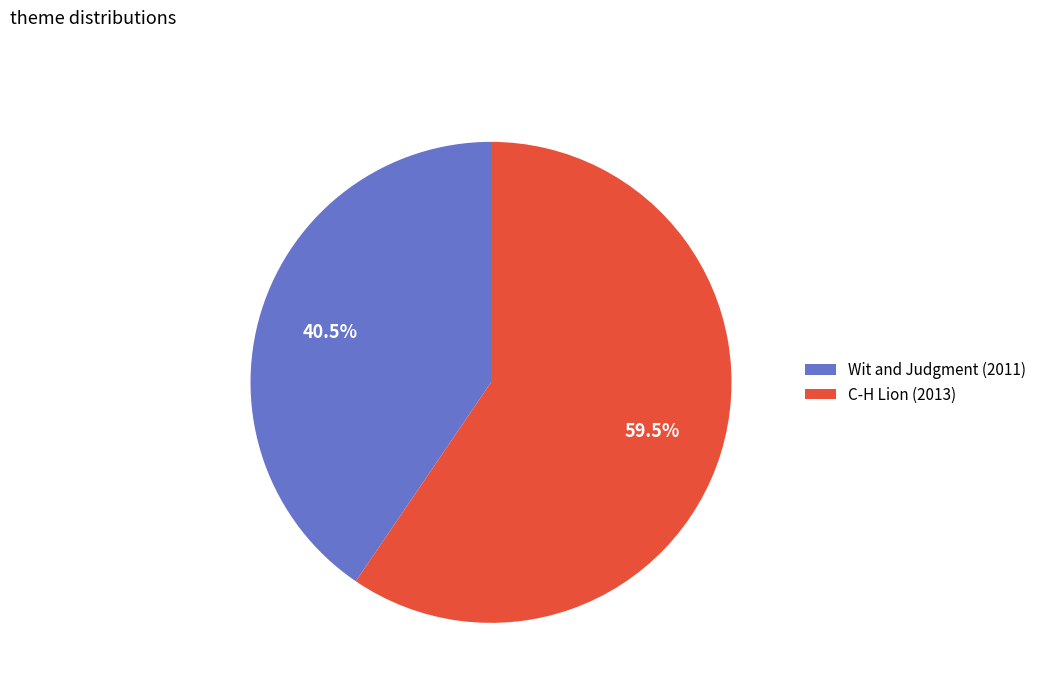

Which has a higher value, Wit and Judgment (2011) or C-H Lion (2013)?

C-H Lion (2013)